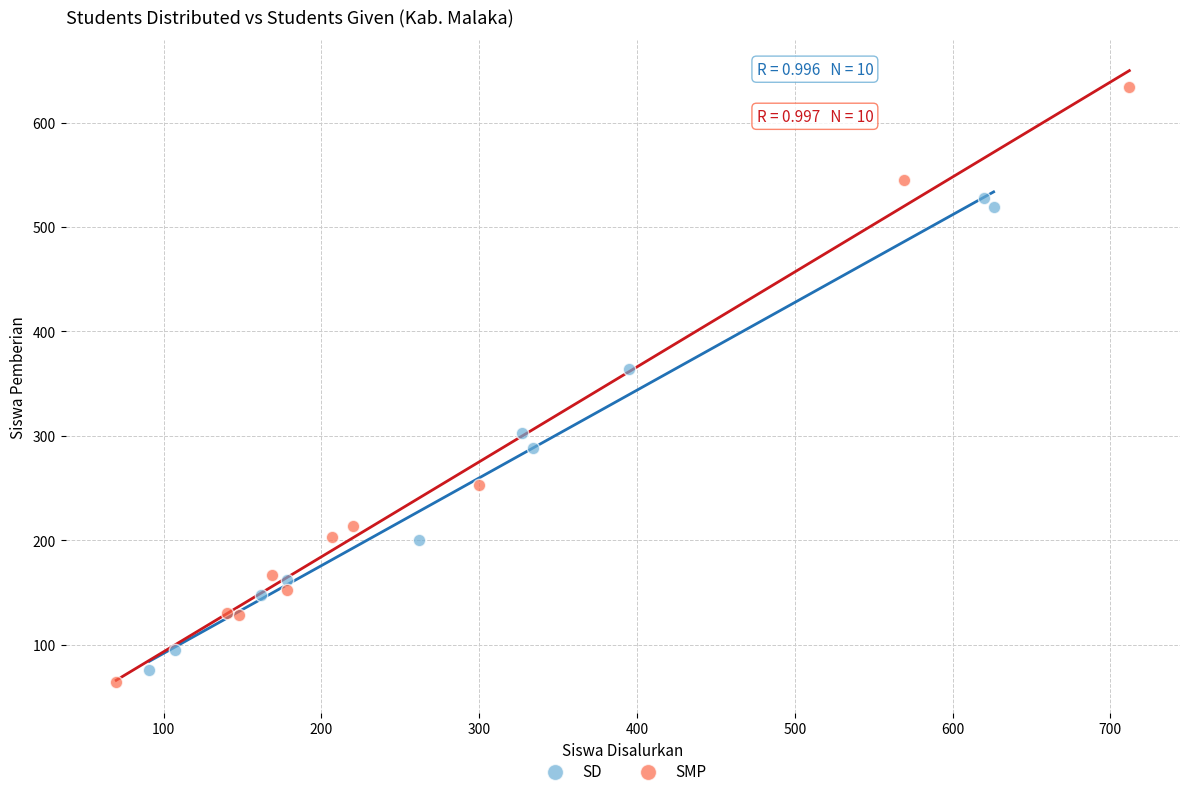

Which series has the widest spread of Y values?

SMP